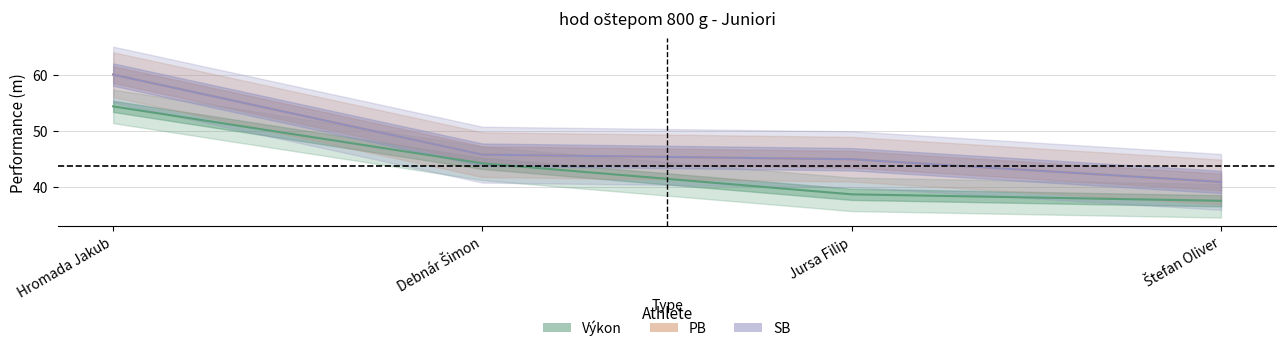

What is the sum of the PB values at Debnár Šimon and Jursa Filip?

90.6